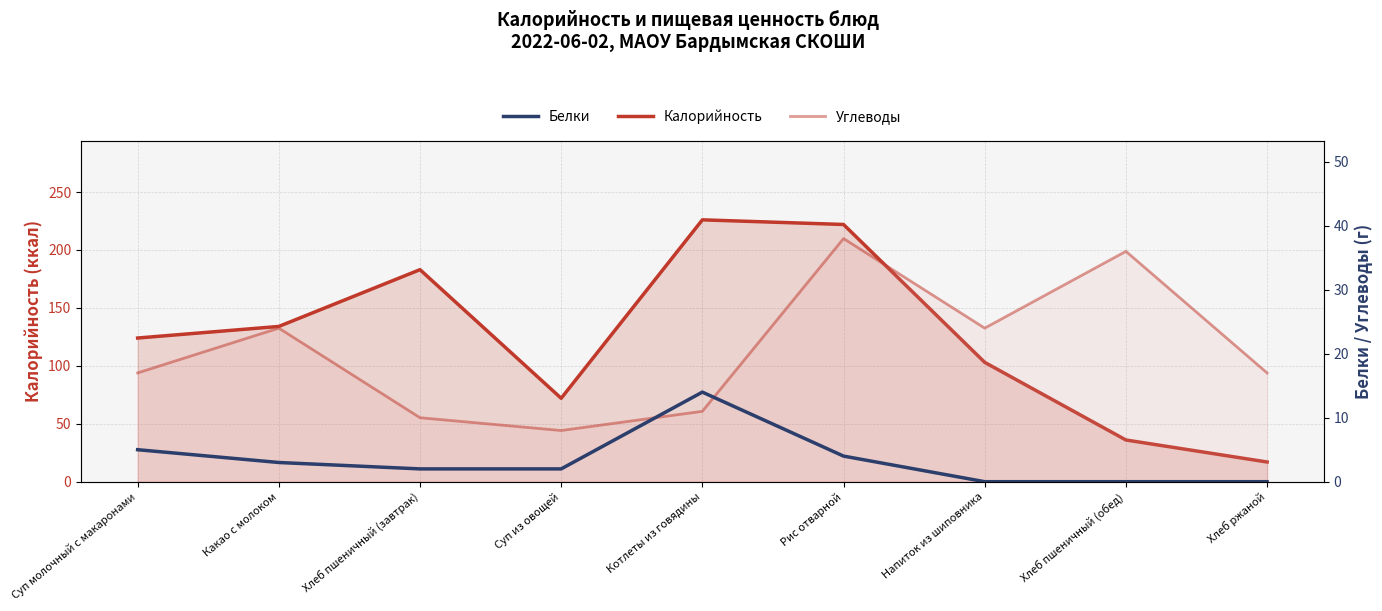

At Хлеб ржаной, list the series in order from smallest to largest.

Белки, Калорийность, Углеводы